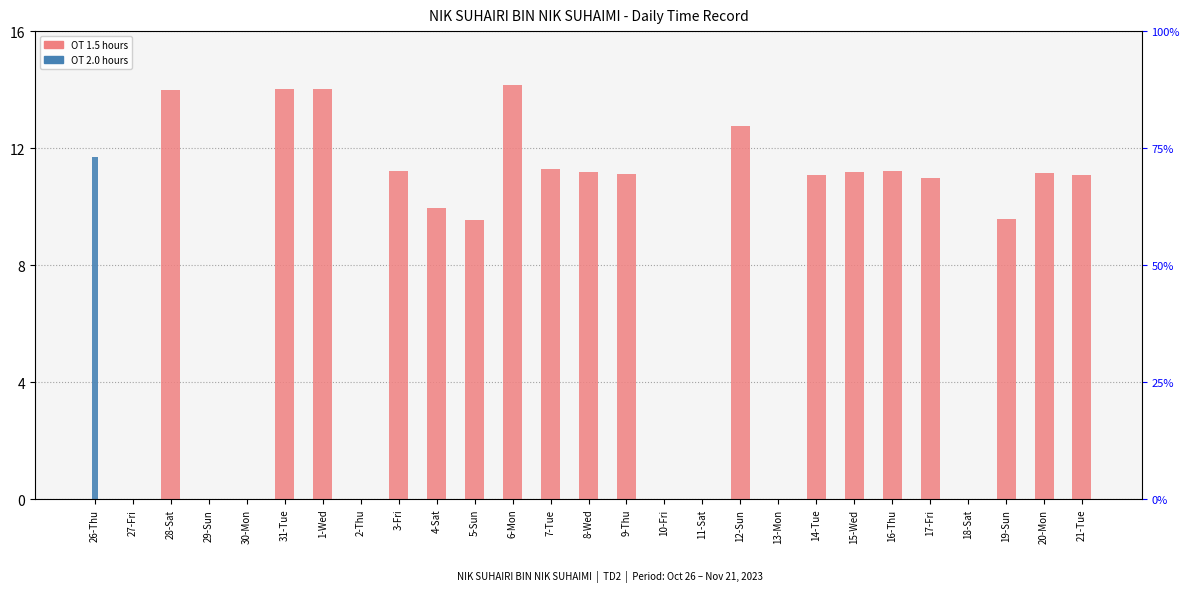

How many groups of bars are there?

27